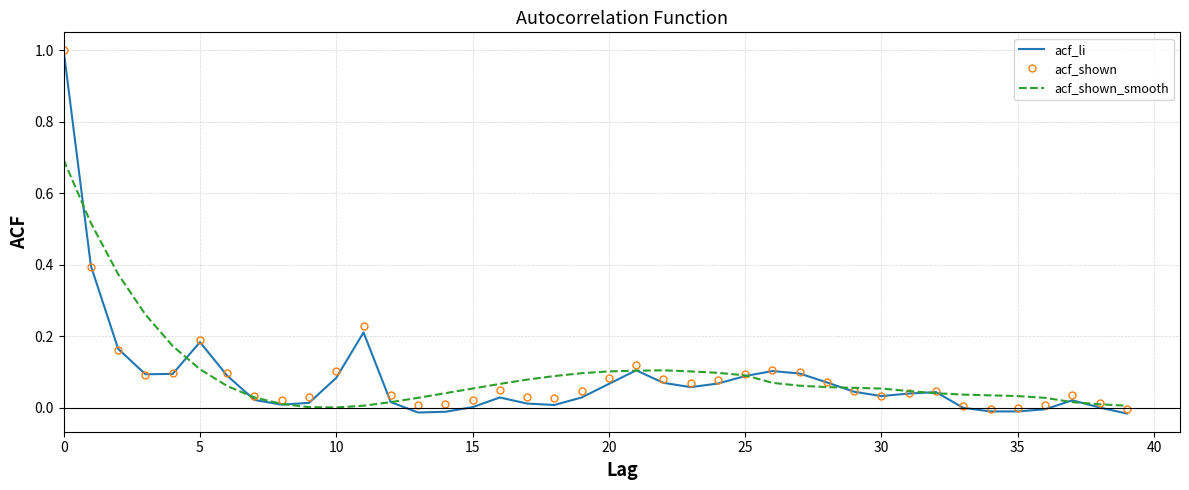

Which series has the largest range (max minus min)?

acf_li